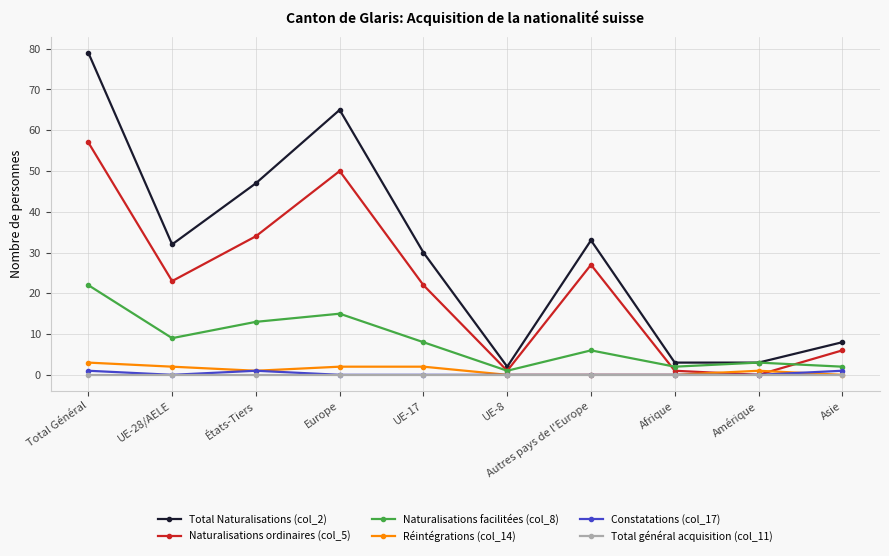

At which label does Naturalisations ordinaires (col_5) reach its minimum?

Amérique